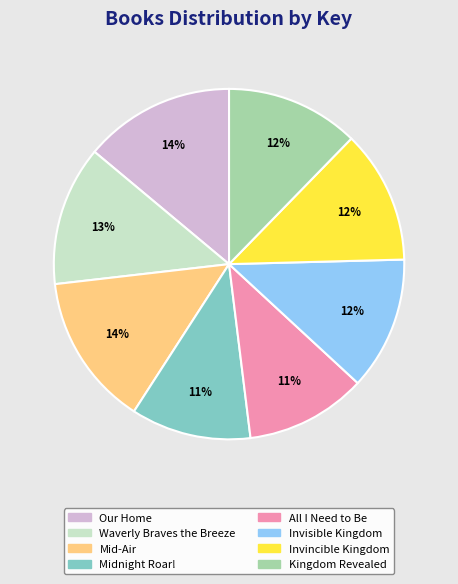

To the nearest percent, what is the combined percentage of All I Need to Be and Invisible Kingdom?

23%